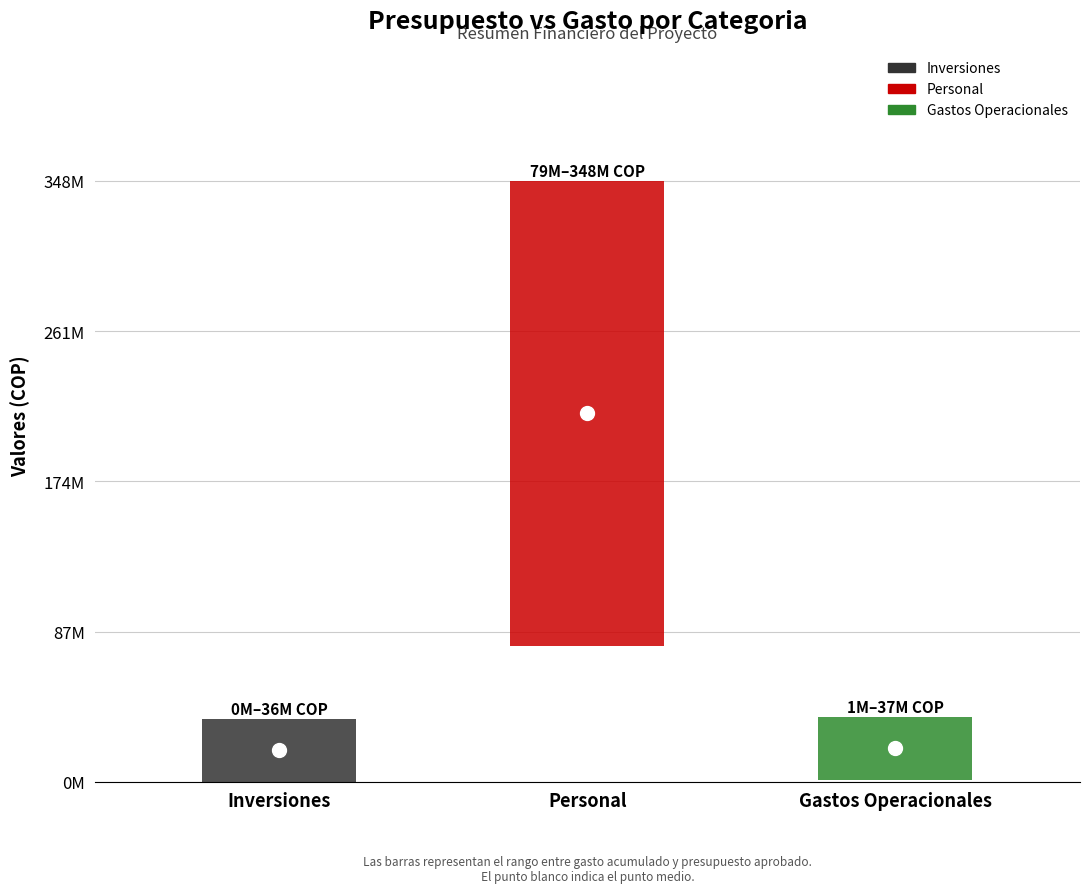

Which category has the highest value across all series?

Personal